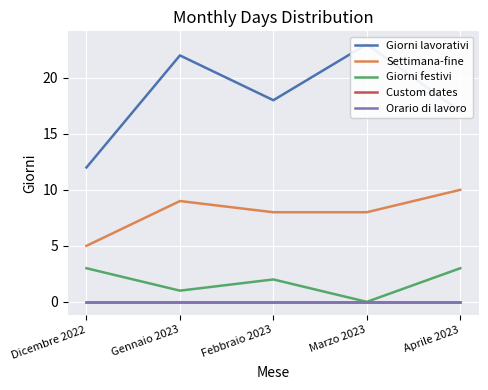

How many interior local valleys does the Giorni lavorativi series have?

1